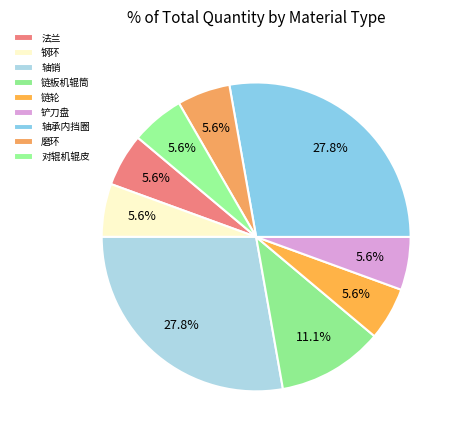

True or false: 轴承内挡圈 accounts for 28% of the total.

True